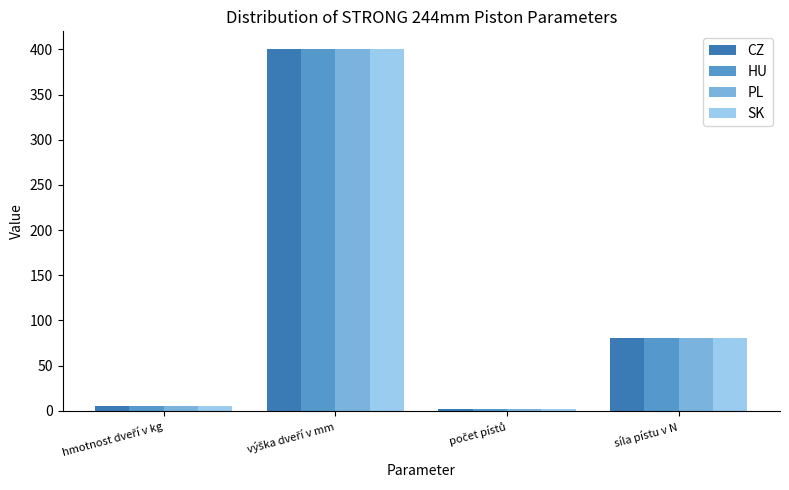

At which label is PL closest to 201?

síla pístu v N